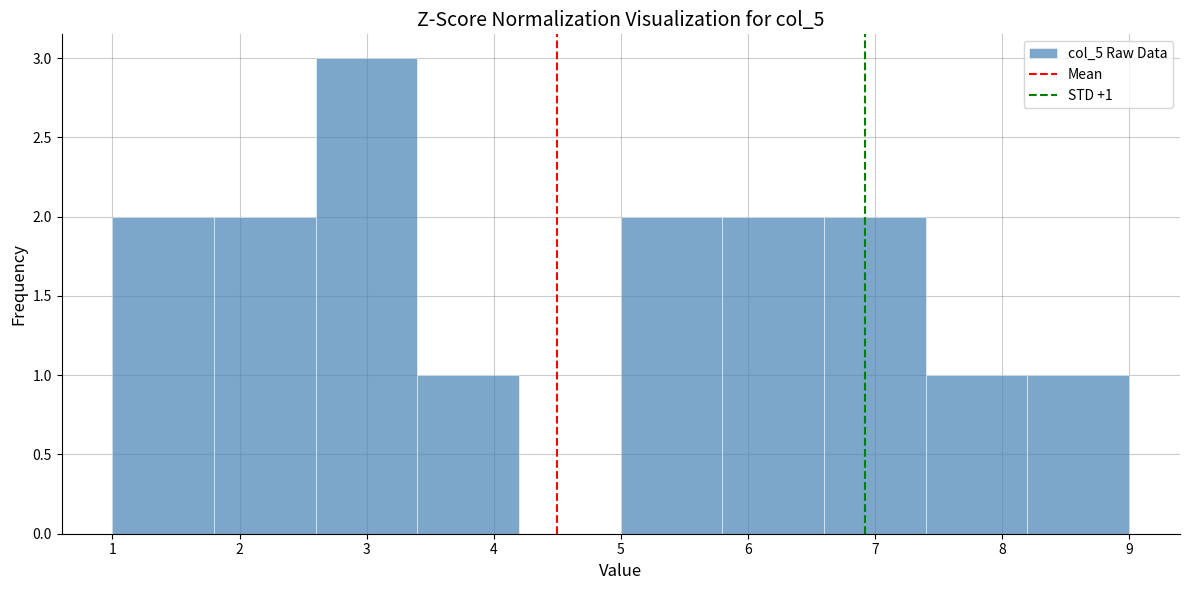

Which range on the x-axis has the tallest bar?

2.6 to 3.4